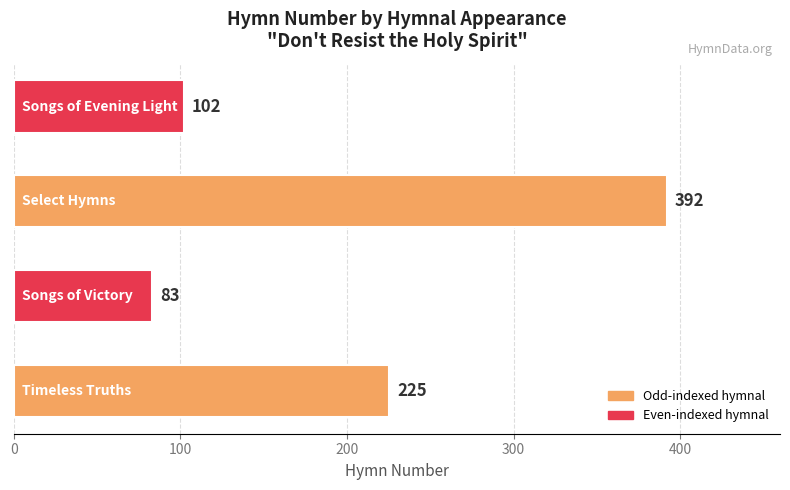

What is the greatest value displayed?

392